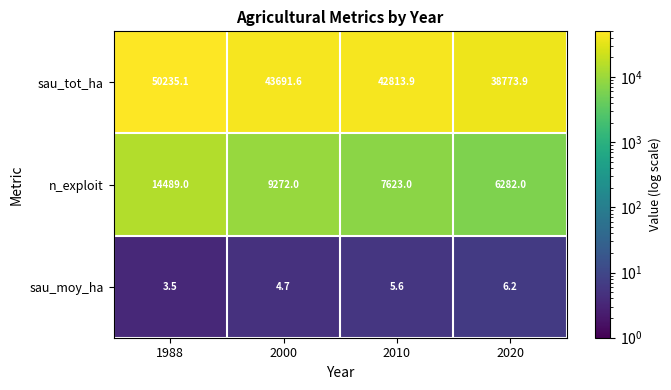

What value does the n_exploit series have at 1988?

14489.0